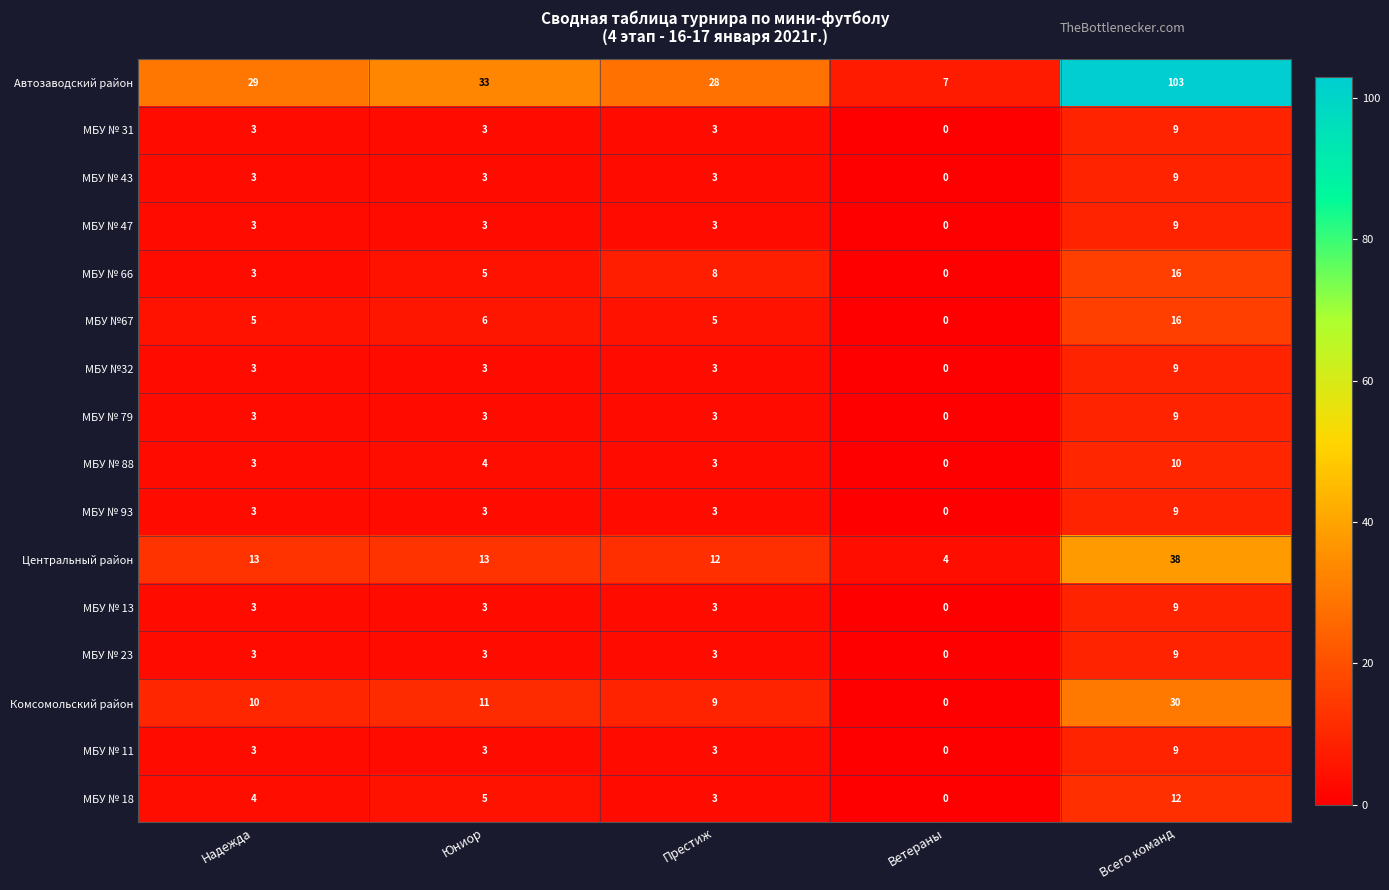

Count the number of data series in this chart.

16